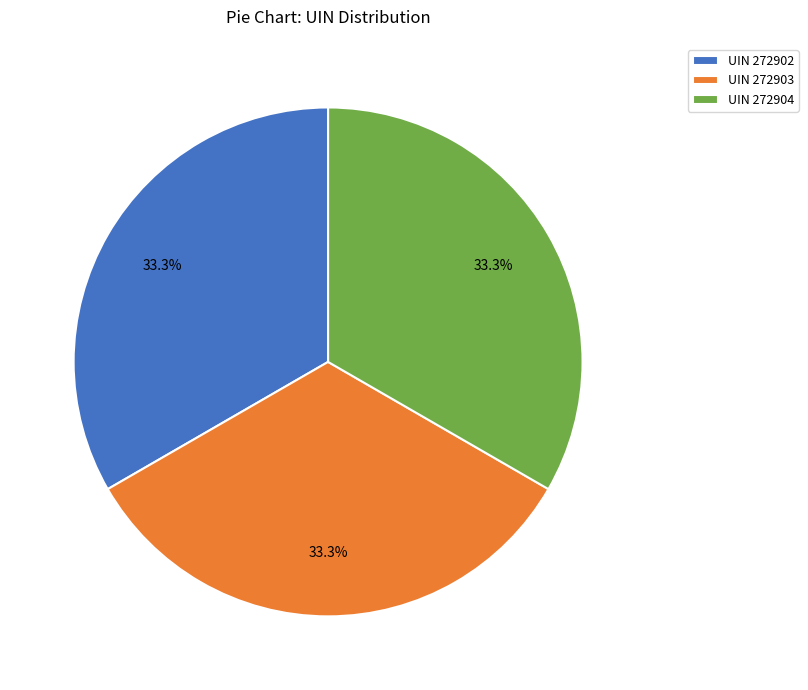

Does any single category account for the majority?

No